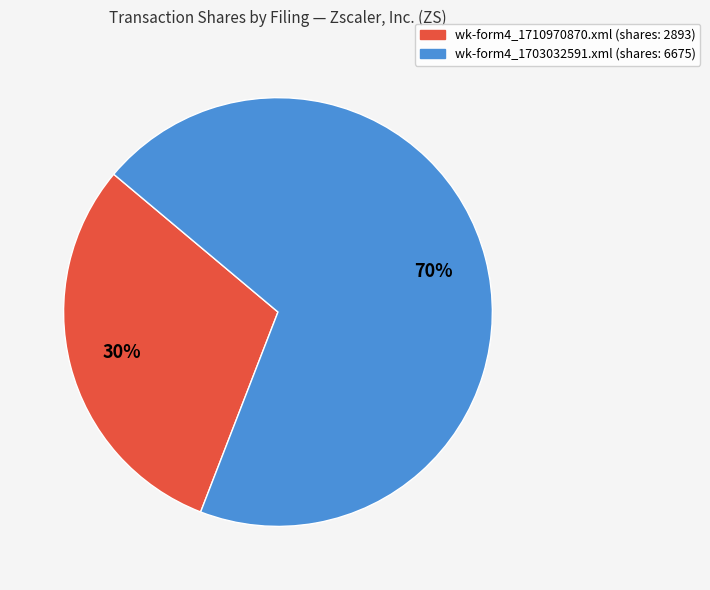

Does wk-form4_1703032591.xml account for over 50% of the chart?

Yes